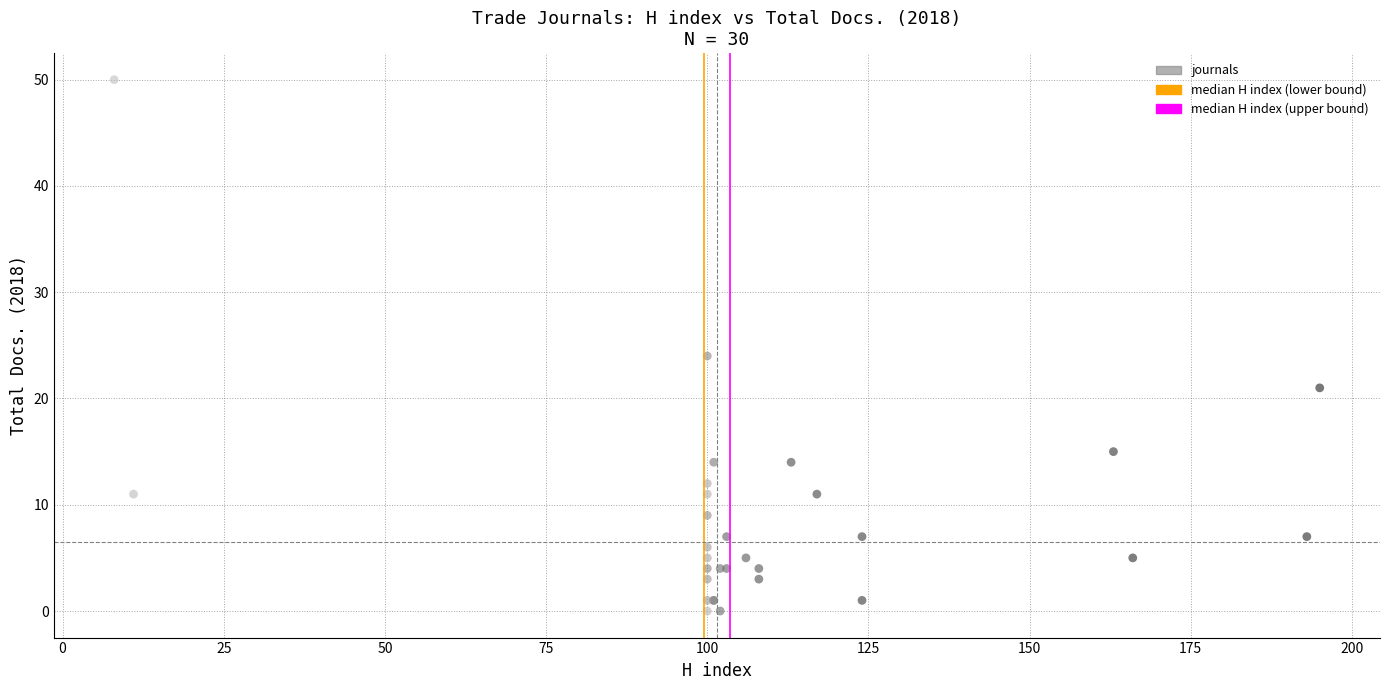

What Y value in the scatter plot is closest to 25?

24